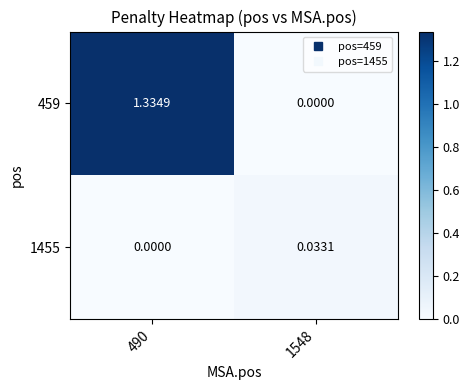

Is the value of 459 at 490 greater than the value of 1455 at 490?

Yes